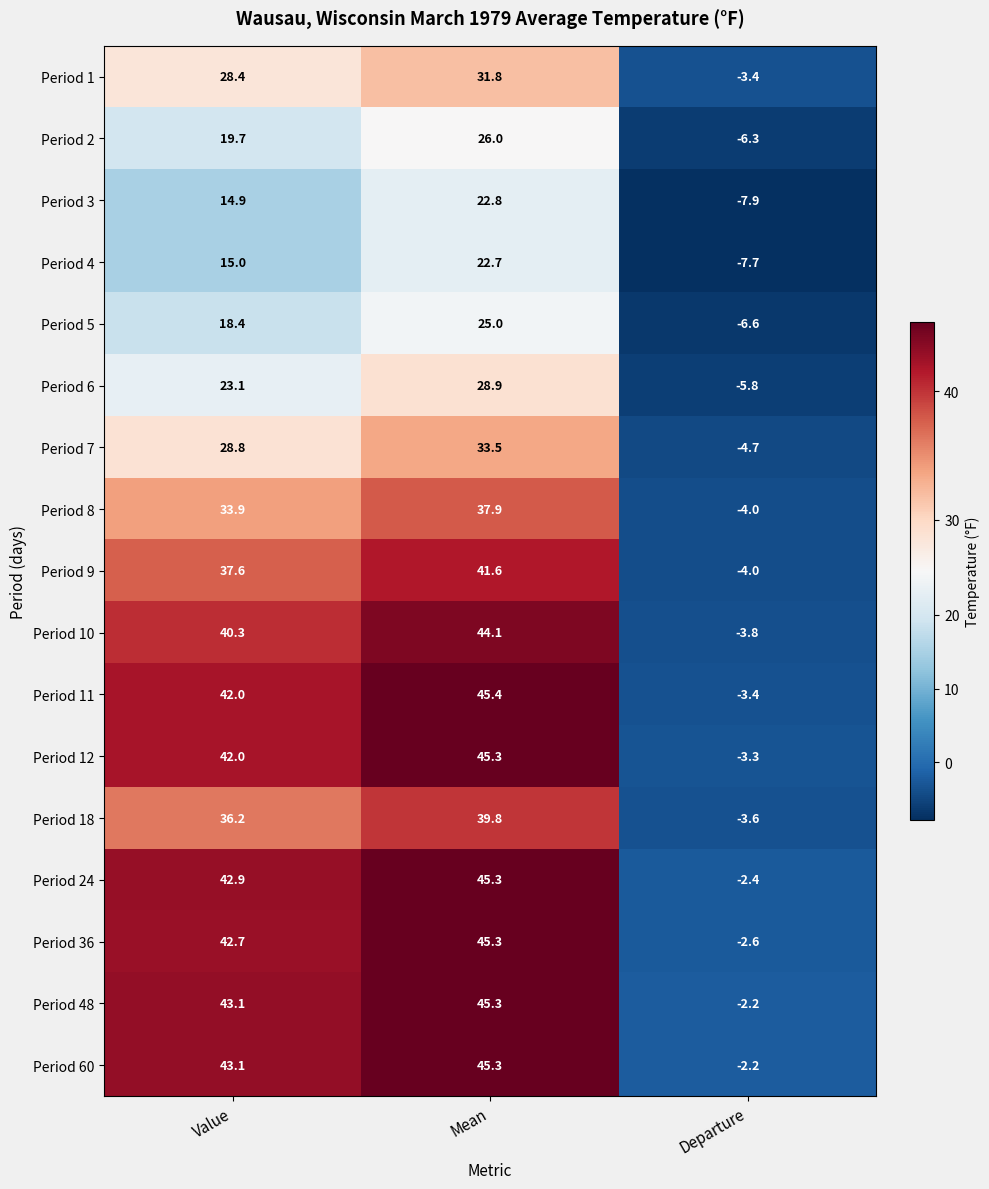

True or false: Period 12 has a value of 42.0 at Value.

True